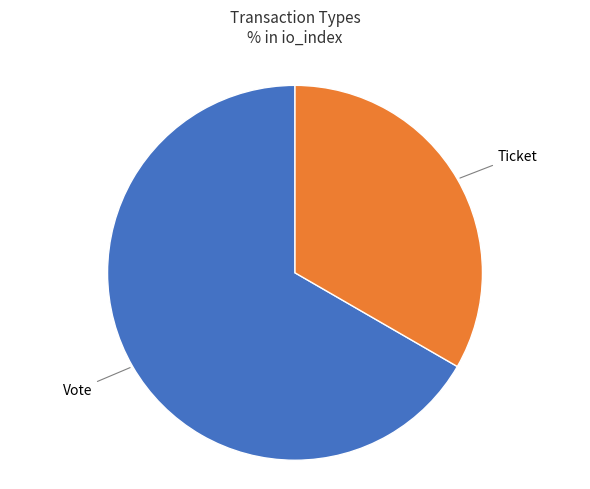

Is there any slice that represents more than half of the pie?

Yes